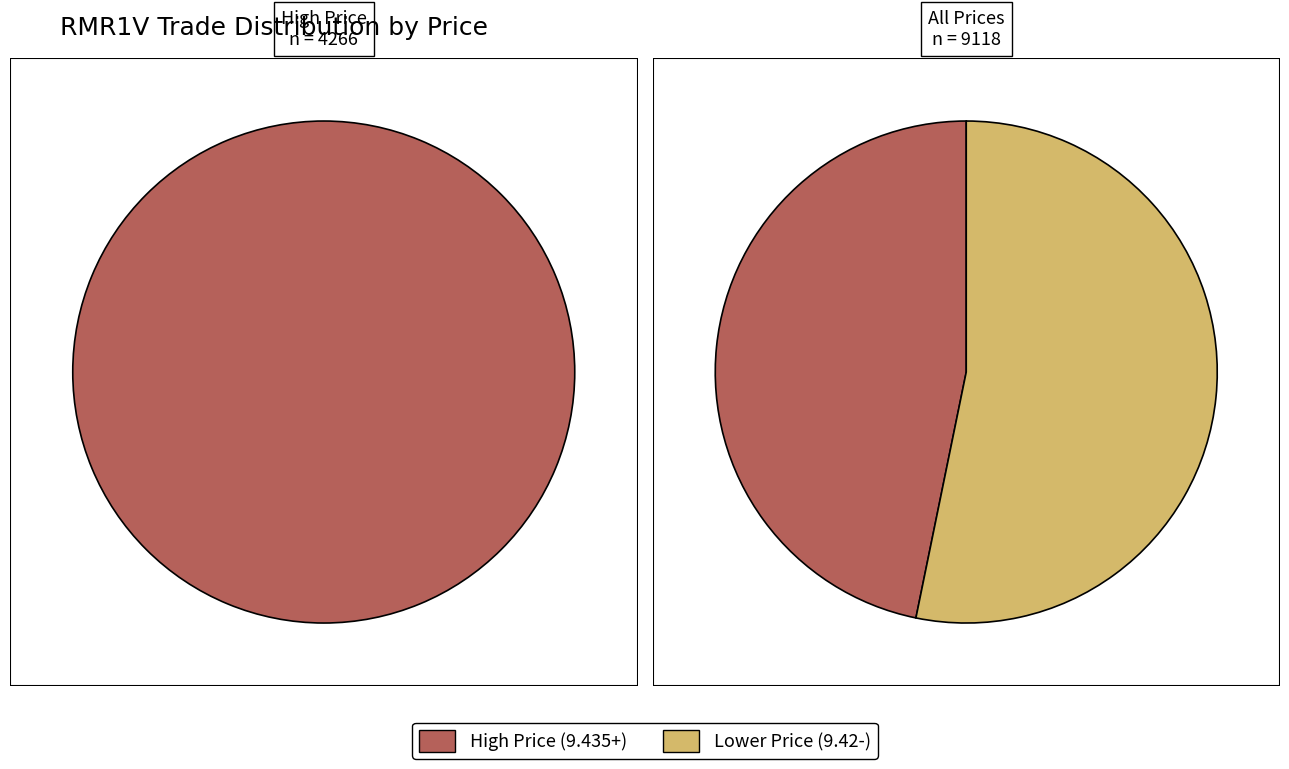

Does 15 represent more than half of the total?

No